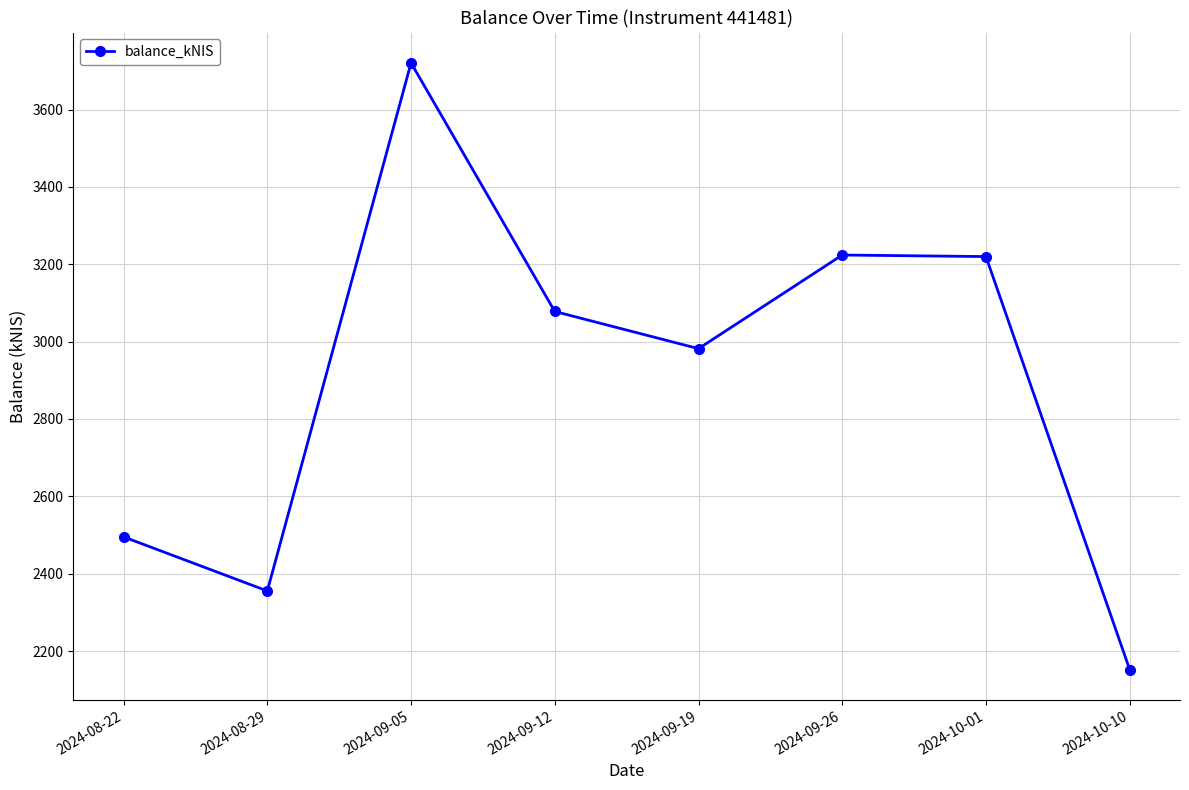

At which category does the data reach its first local valley?

2024-08-29